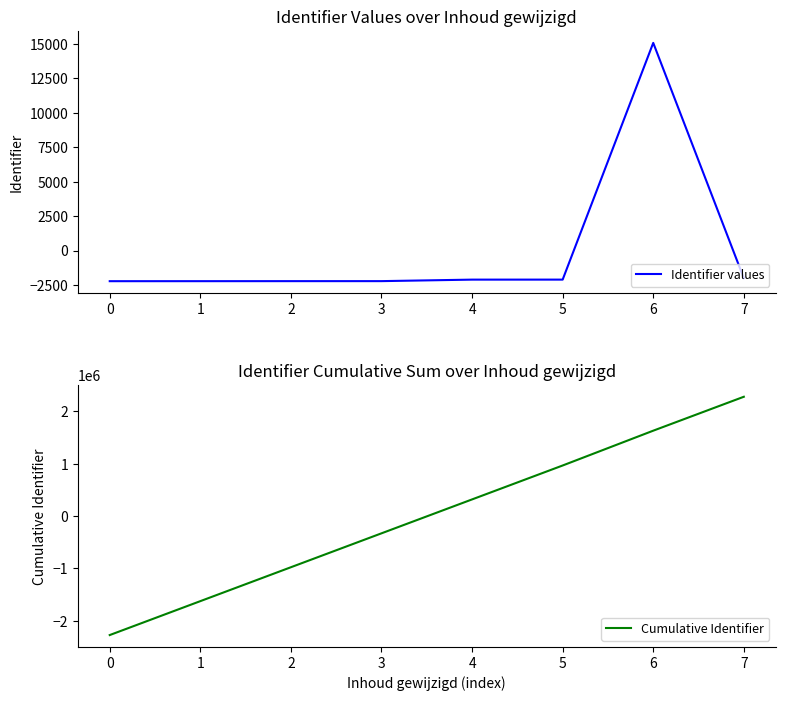

How many values in Cumulative Identifier are above zero?

4